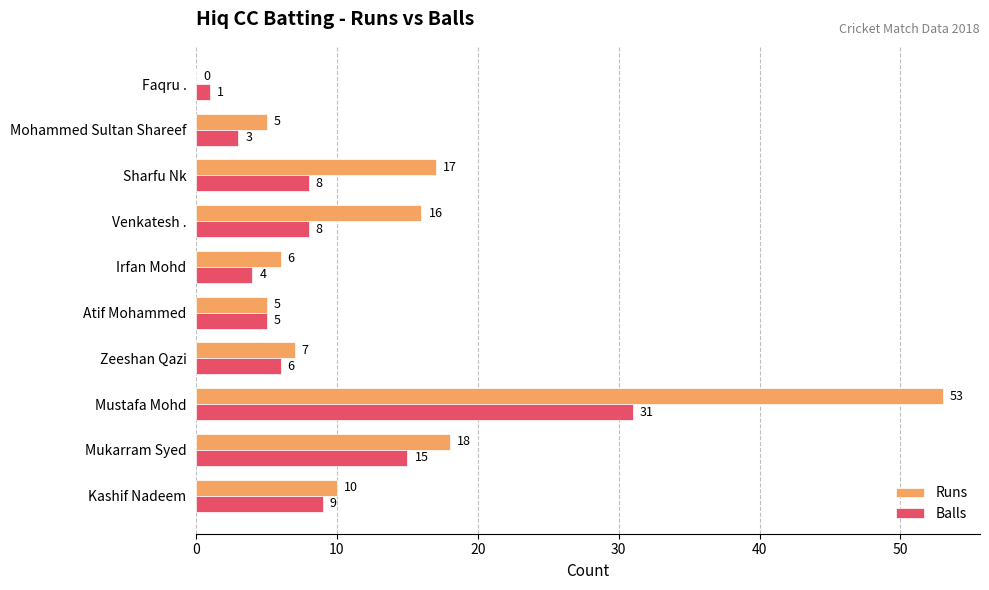

Is the value of Balls at Mohammed Sultan Shareef greater than the value of Runs at Faqru .?

Yes